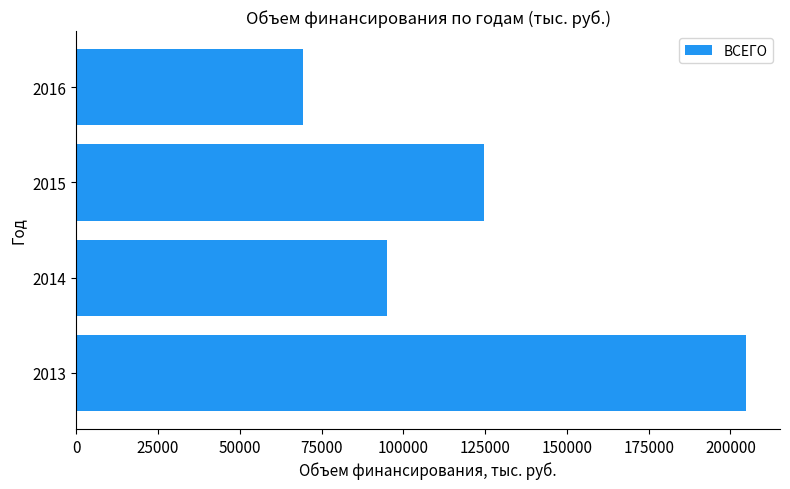

What value does the data have at 2014?

95039.0